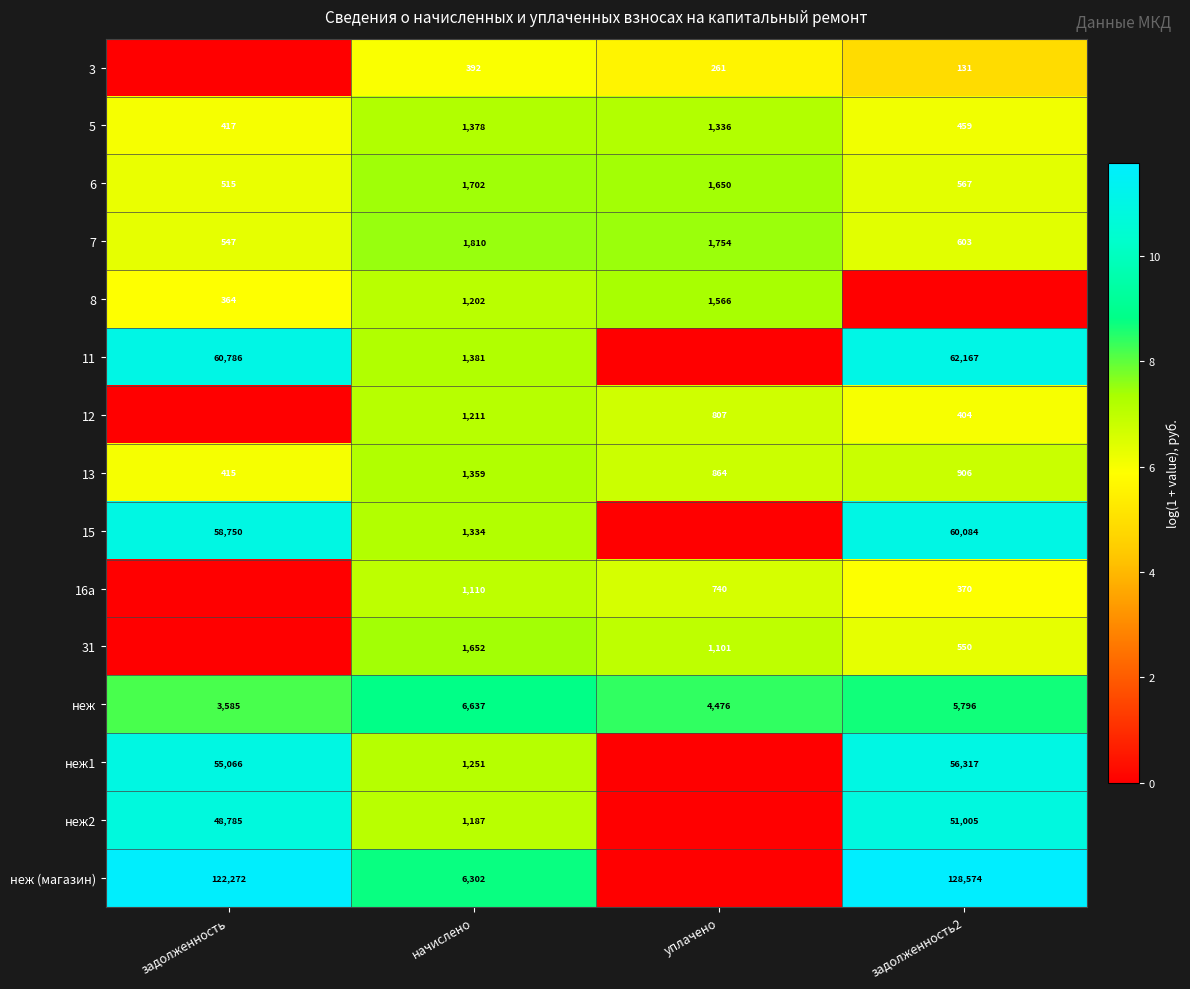

Is it true that 3 equals 576 at начислено?

False